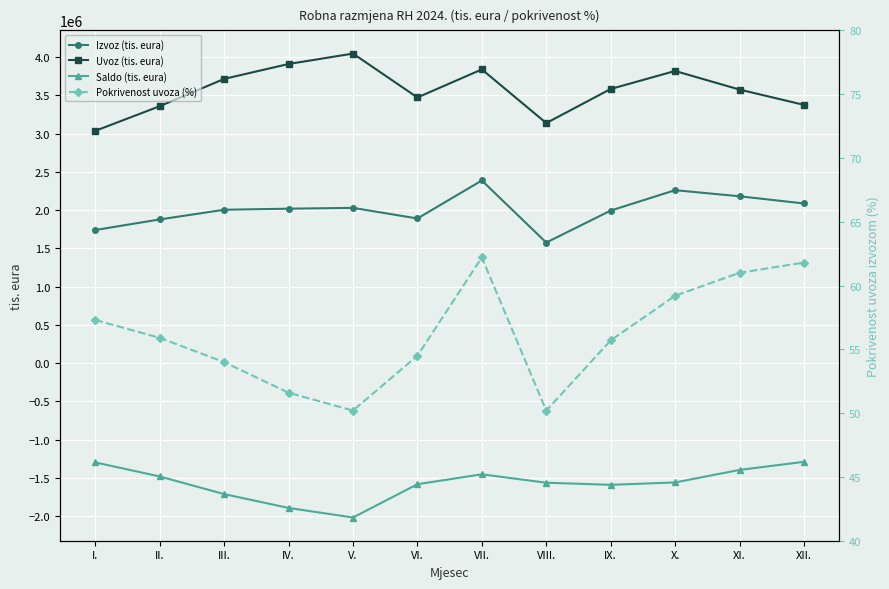

True or false: Pokrivenost uvoza (%) and Izvoz (tis. eura) cross at least once.

False